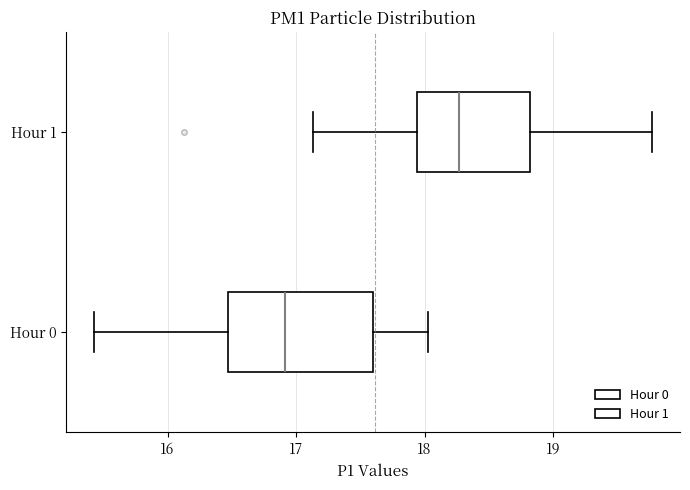

Reading bottom to top, read every box against the x-axis: the position of its median line, the range the box covers, and the ends of its whiskers. The values are not printed on the chart, so give them approximately, as read against the axis.

Hour 0: median 16.9, box 16.5 to 17.6, whiskers 15.4 to 18.0
Hour 1: median 18.3, box 17.9 to 18.8, whiskers 17.1 to 19.8